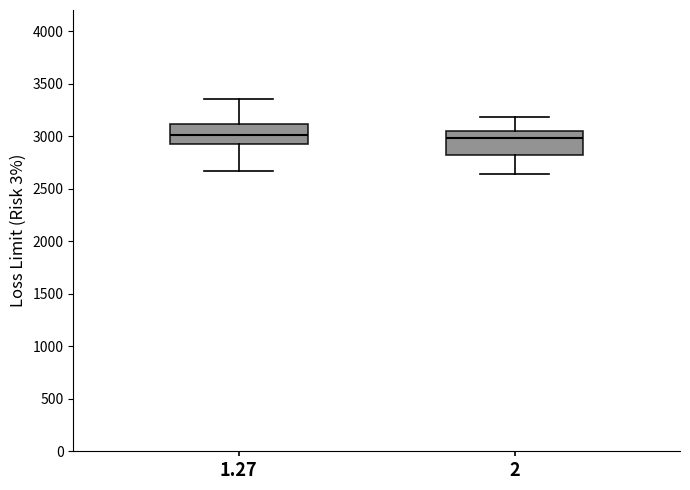

Reading left to right, read every box against the y-axis: the position of its median line, the range the box covers, and the ends of its whiskers. The values are not printed on the chart, so give them approximately, as read against the axis.

1.27: median 3000, box 2900 to 3100, whiskers 2650 to 3350
2: median 3000, box 2800 to 3050, whiskers 2650 to 3200